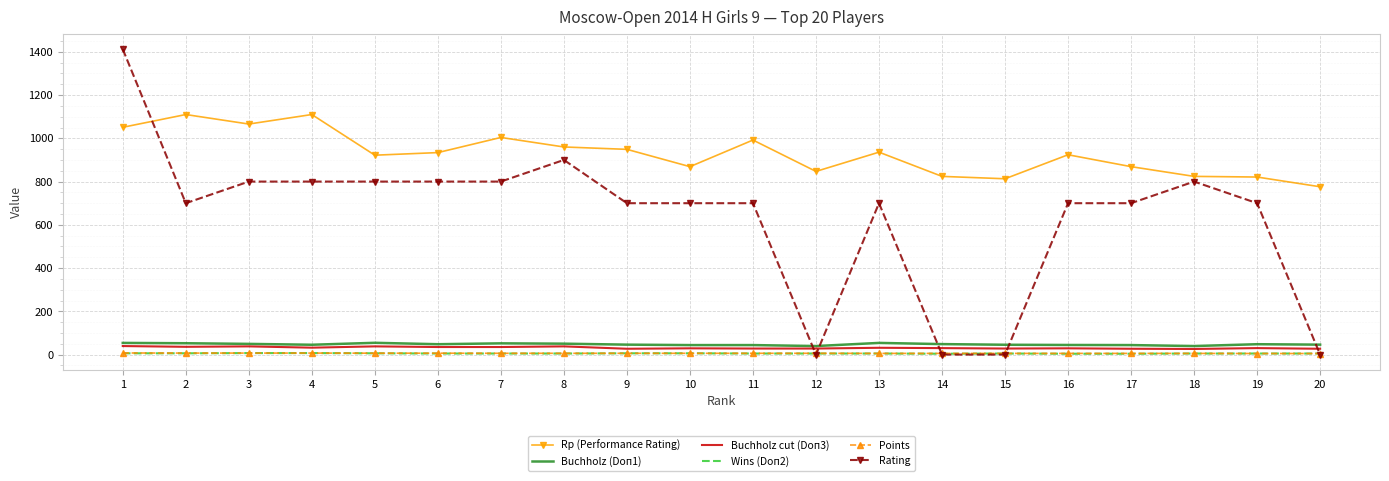

How many categories are shown in the chart?

20